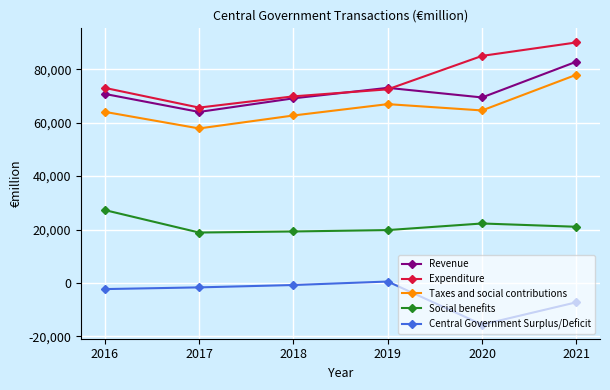

Is it true that Revenue equals 82828 at 2021?

True